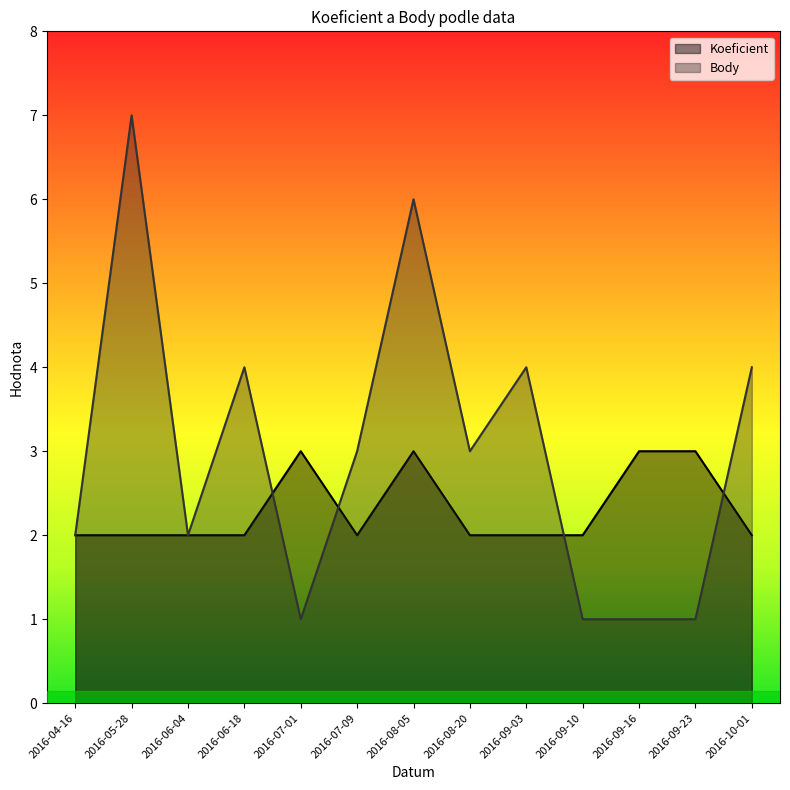

True or false: Koeficient has a value of 0 at 2016-09-03.

False